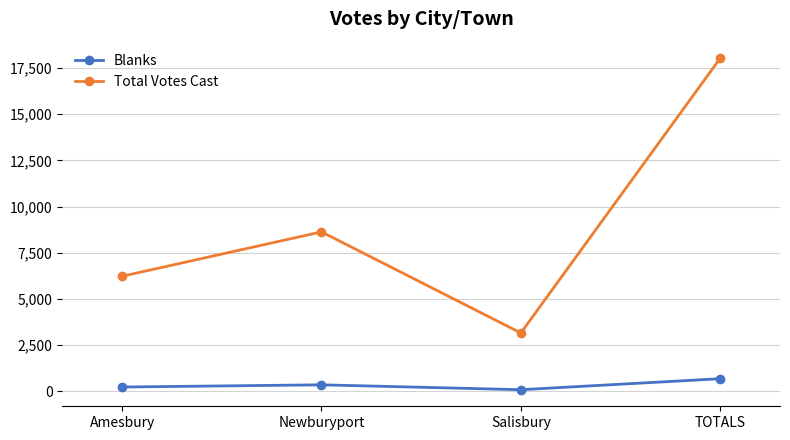

Between Amesbury and Salisbury, which series saw the biggest shift?

Total Votes Cast